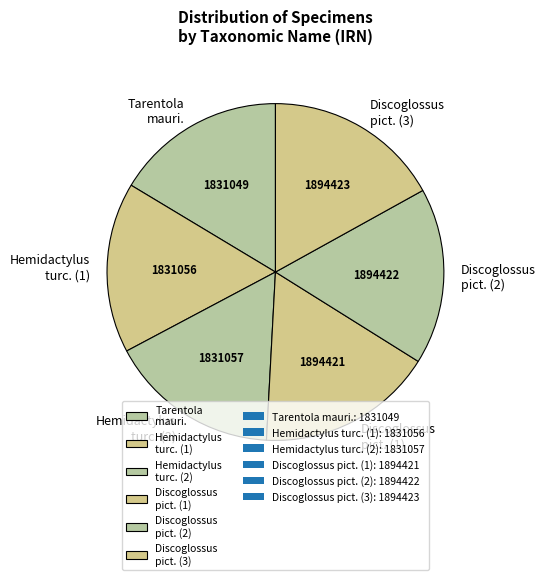

Does Discoglossus pict. (1) represent more than half of the total?

No